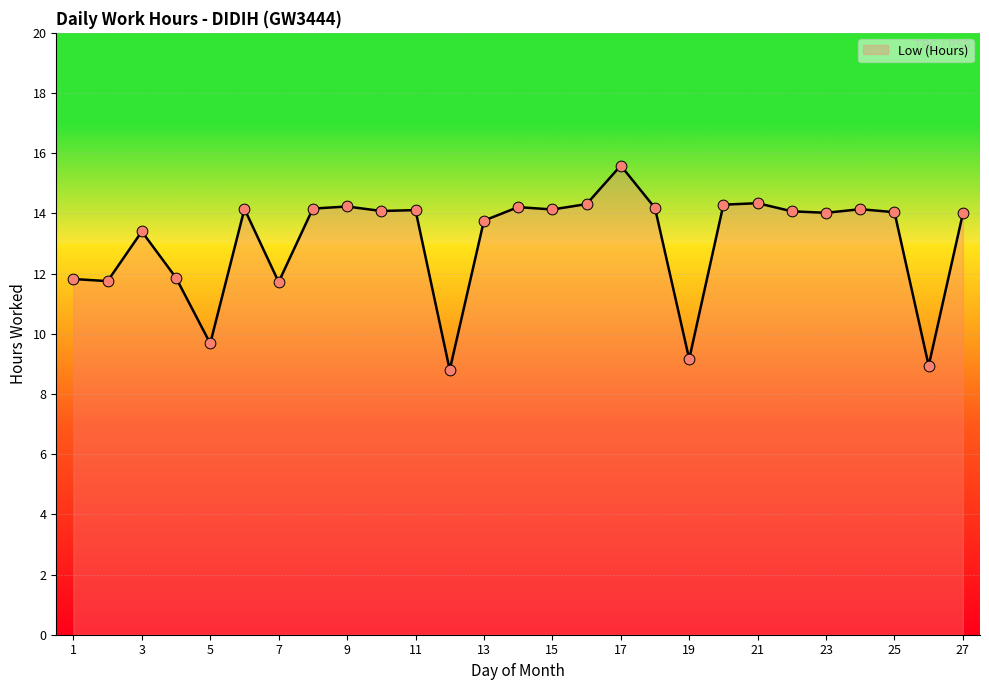

What is the greatest value displayed?

15.6